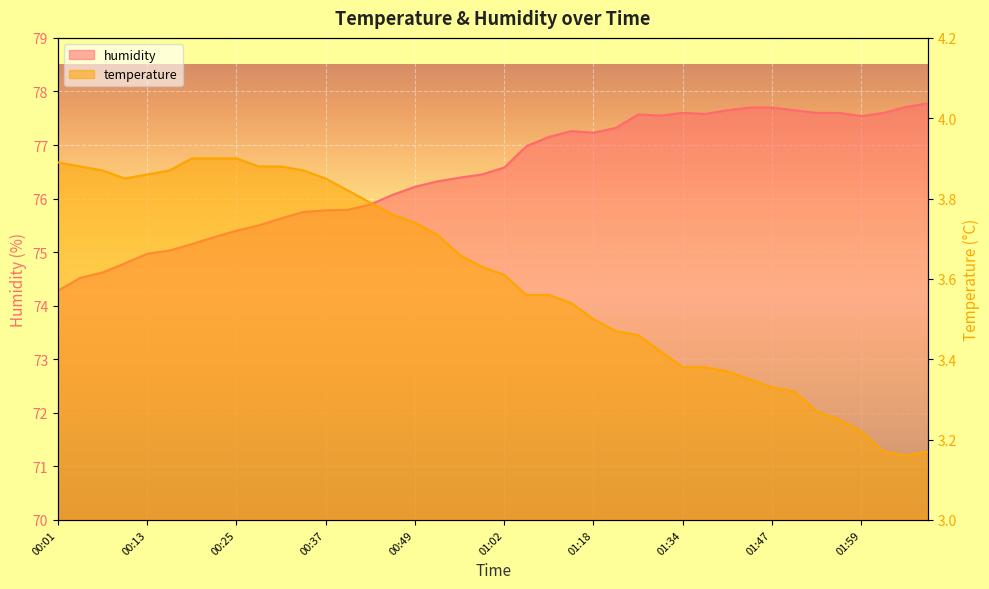

Is the value of temperature at 00:58 greater than the value of humidity at 01:21?

No